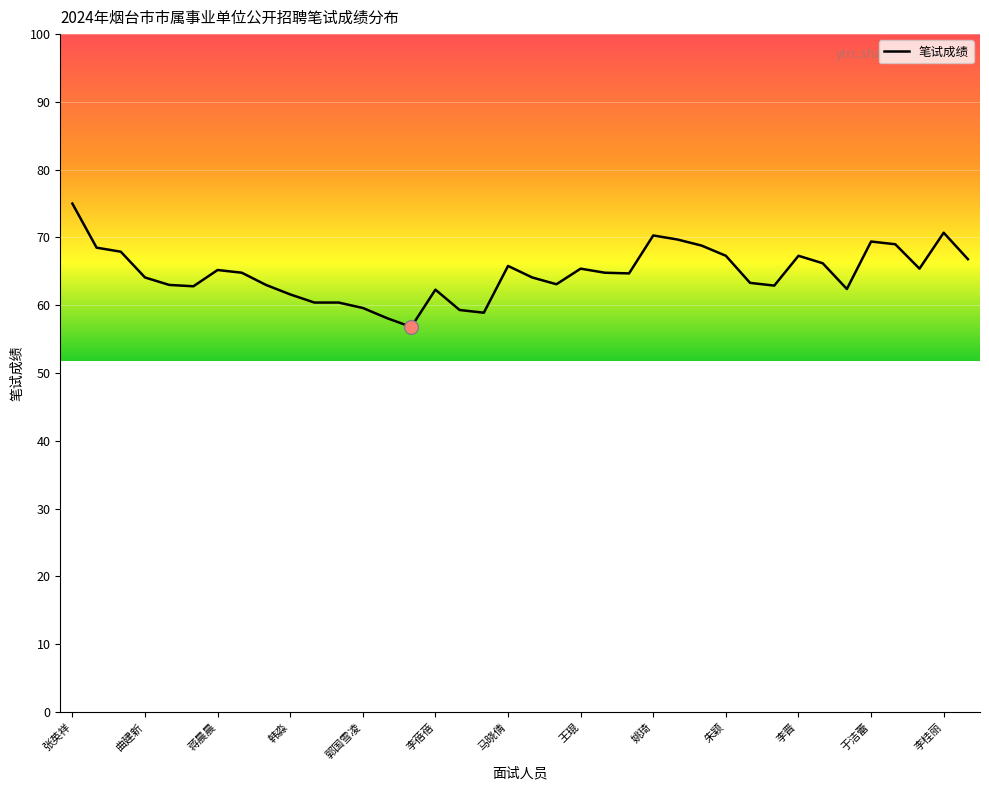

What is the greatest value displayed?

75.0